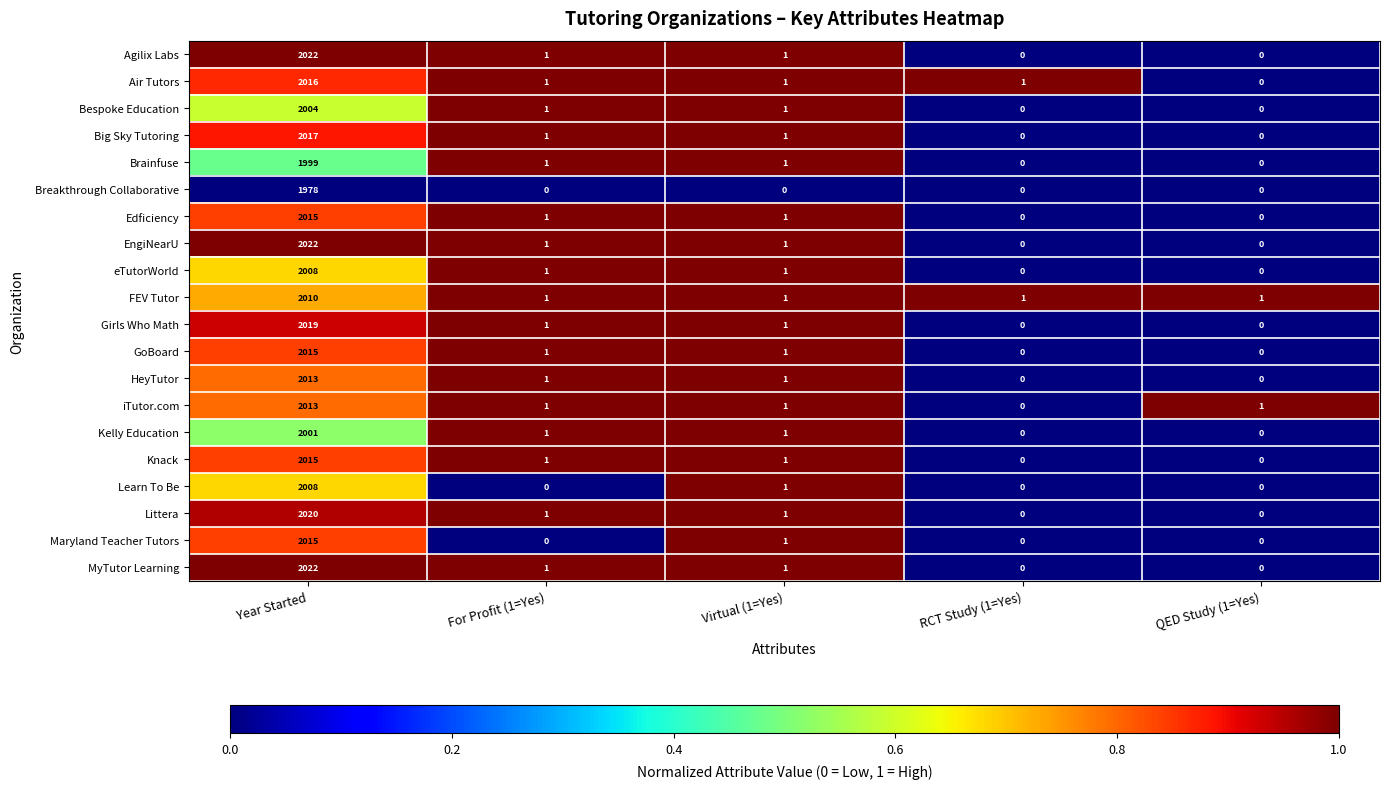

What is the highest value of the Air Tutors series?

2016